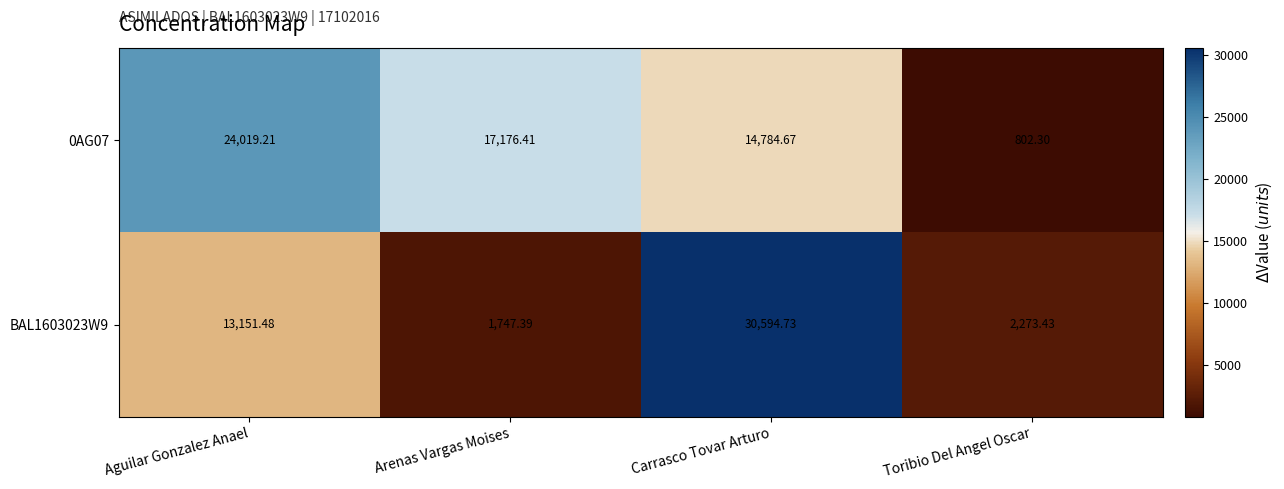

What is the total value across all series at Aguilar Gonzalez Anael?

37170.7